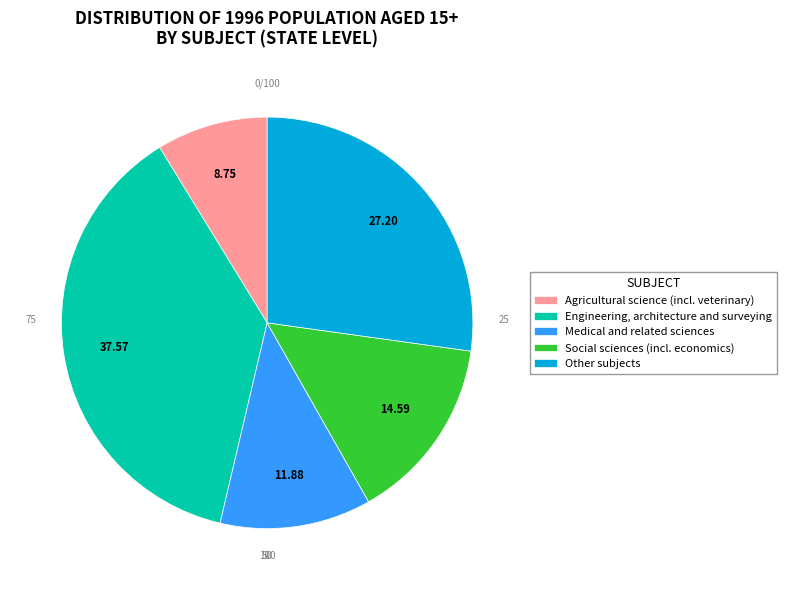

Count the number of slices in the pie.

5